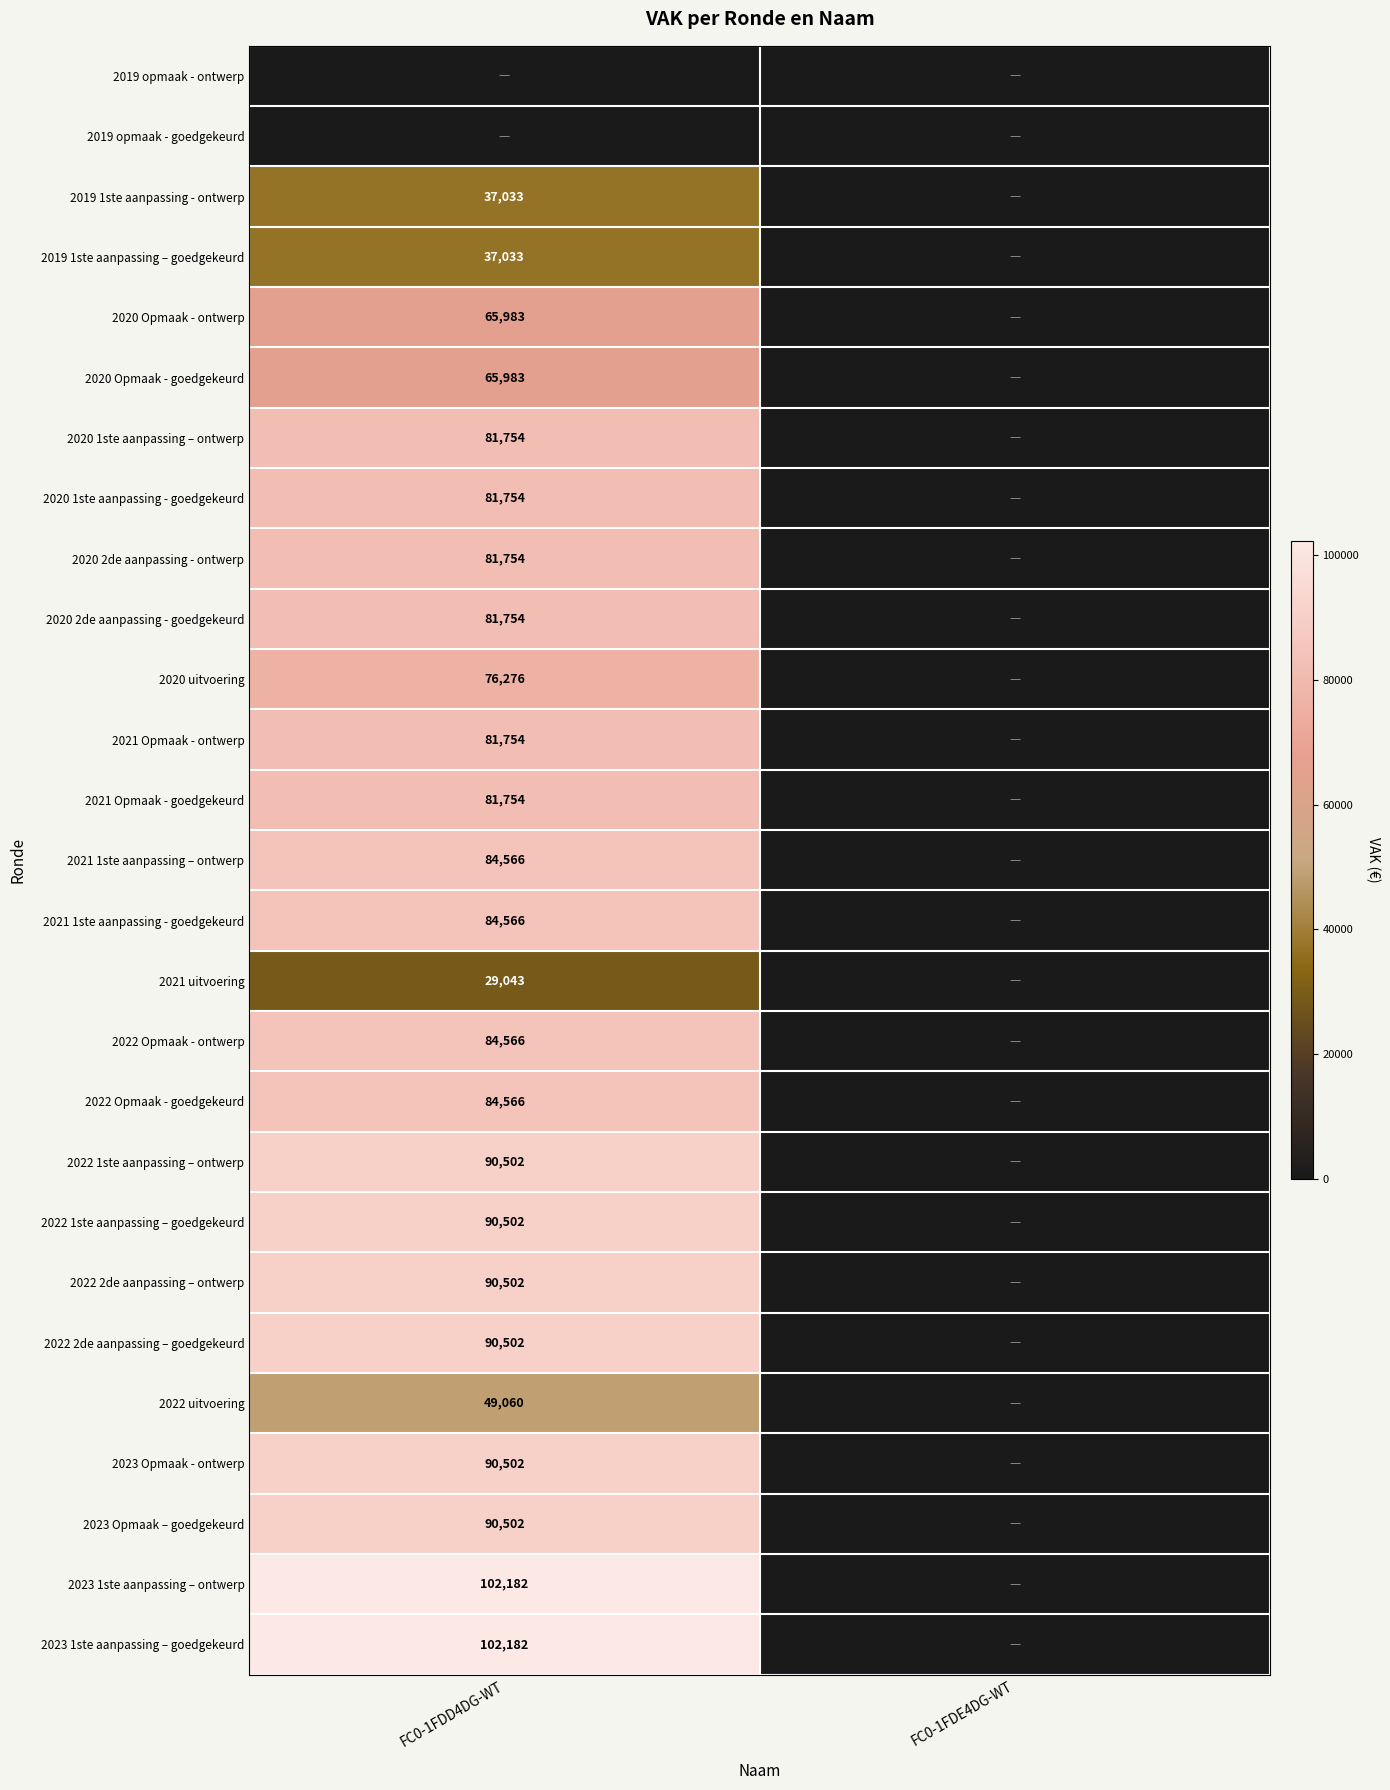

True or false: 2022 Opmaak - ontwerp has a value of 84566 at FC0-1FDD4DG-WT.

True